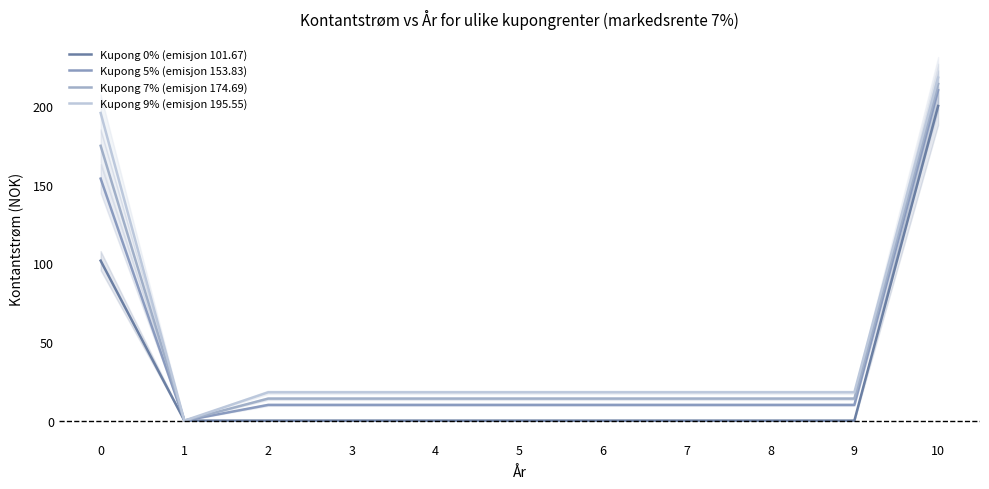

List the labels in order of Kupong 9% (emisjon 195.55) value, smallest first.

1, 2, 3, 4, 5, 6, 7, 8, 9, 0, 10